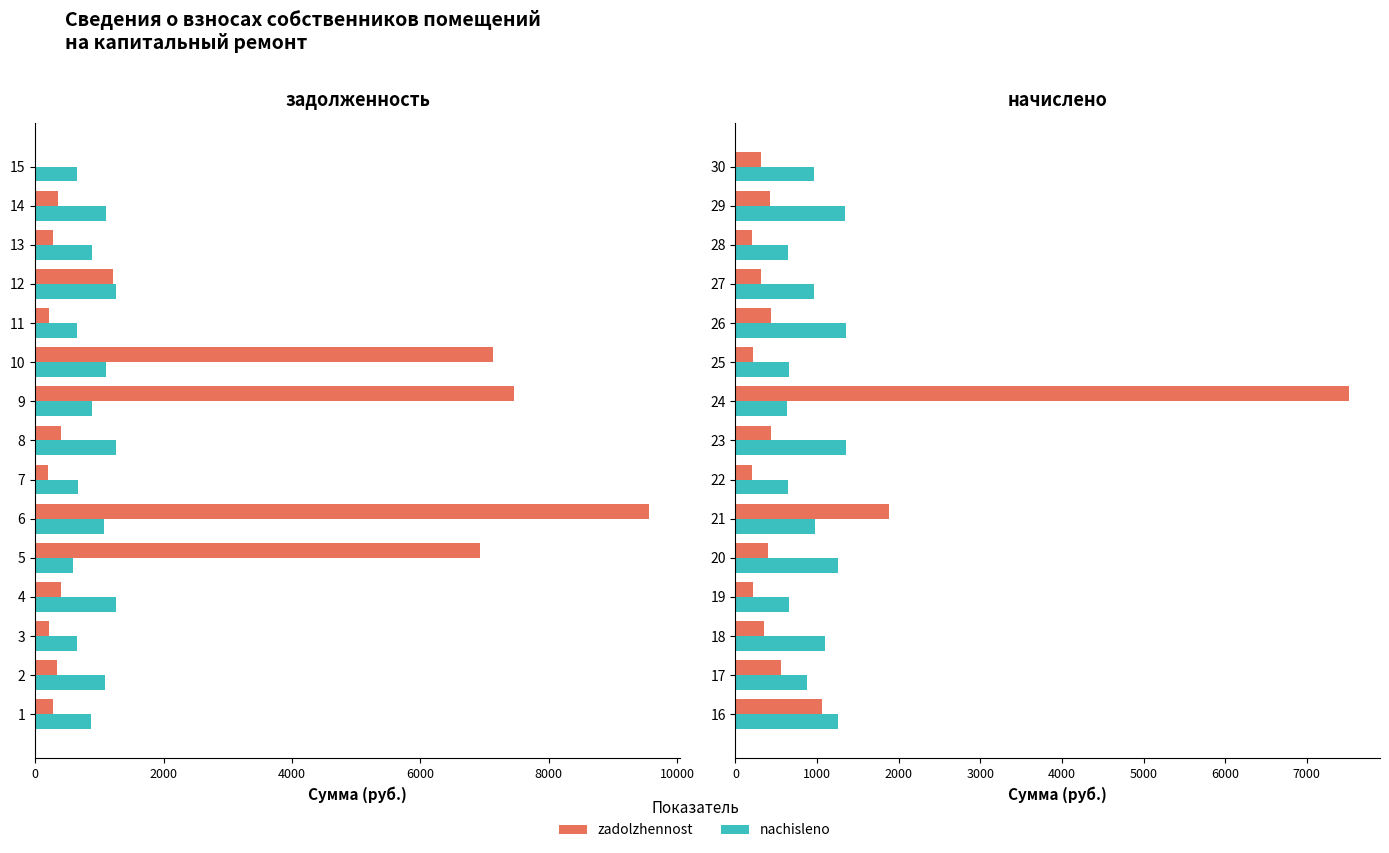

What are all the series names shown in the legend?

zadolzhennost, nachisleno